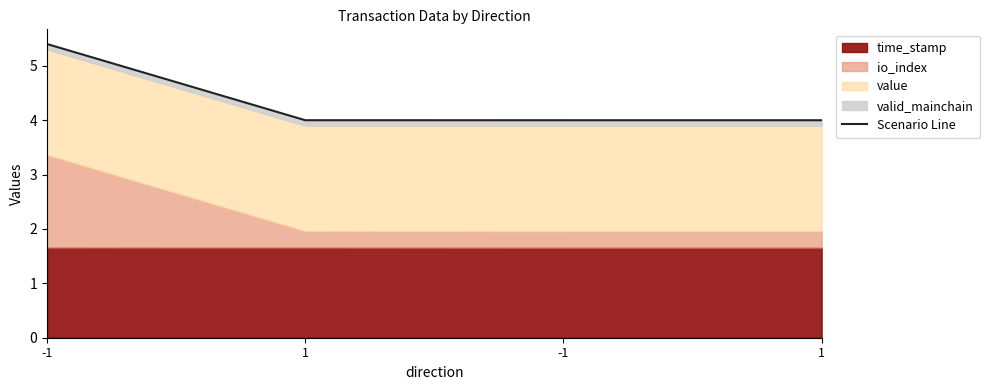

What is the value of the 4th point from the left?

4.0